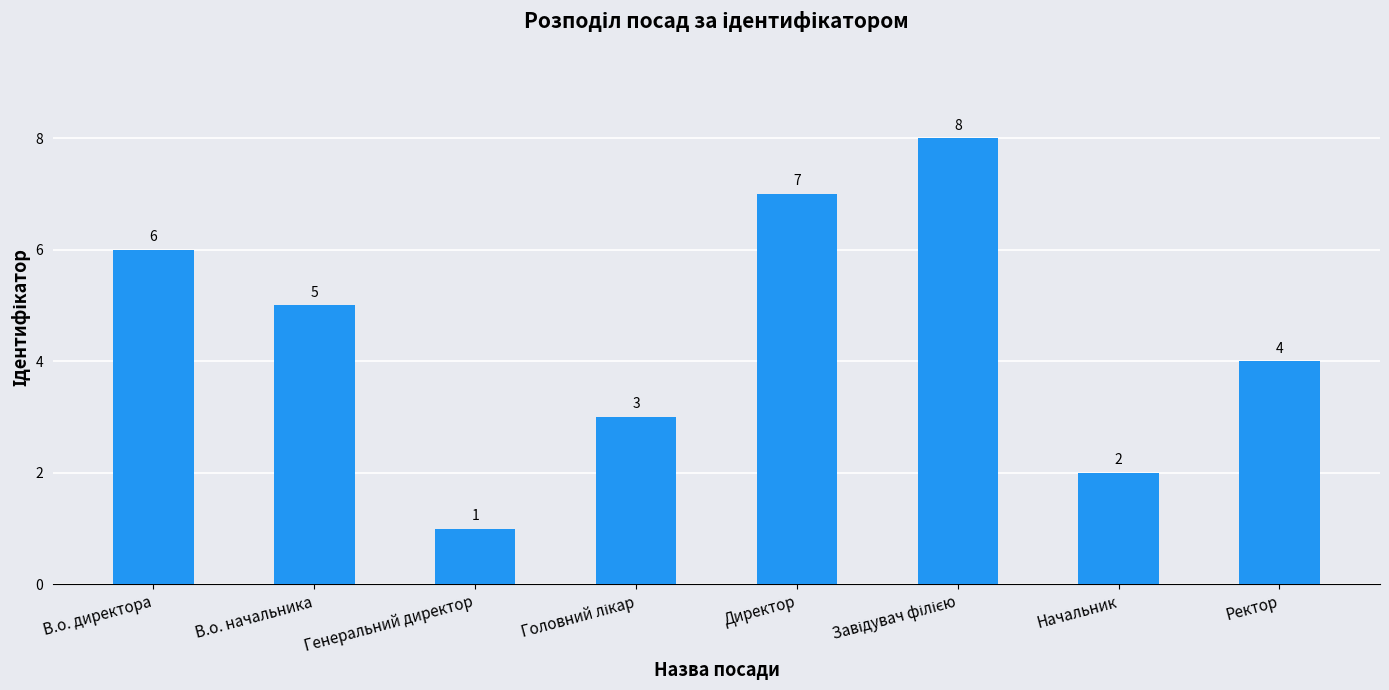

At which category does the chart reach its minimum across all series?

Генеральний директор